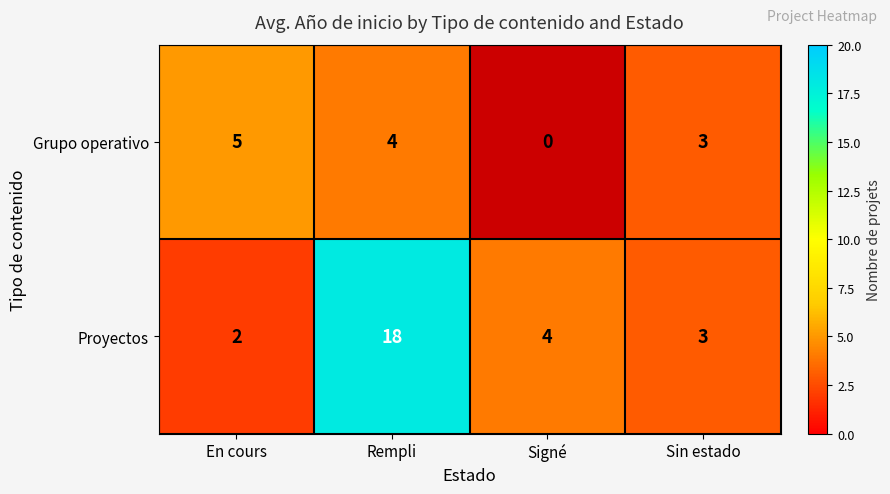

What is the highest value of the Proyectos series?

18